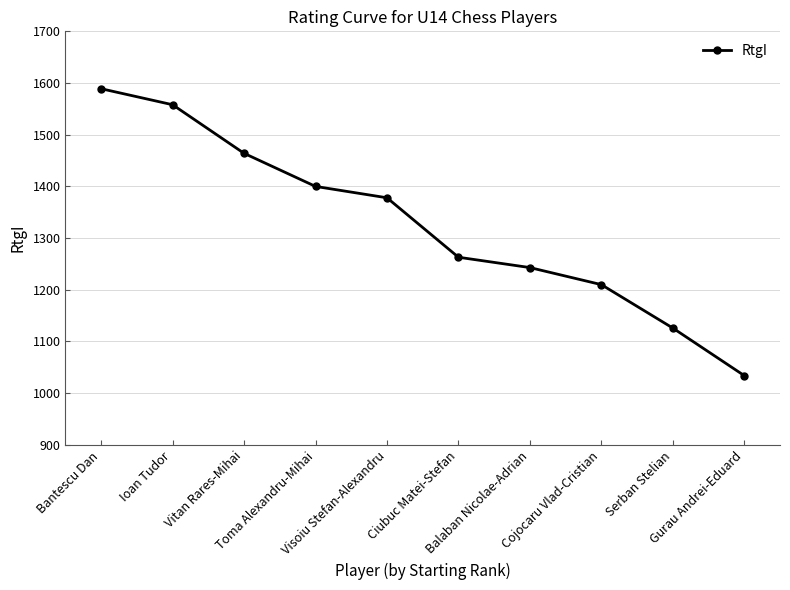

What is the difference between the maximum and minimum values?

555